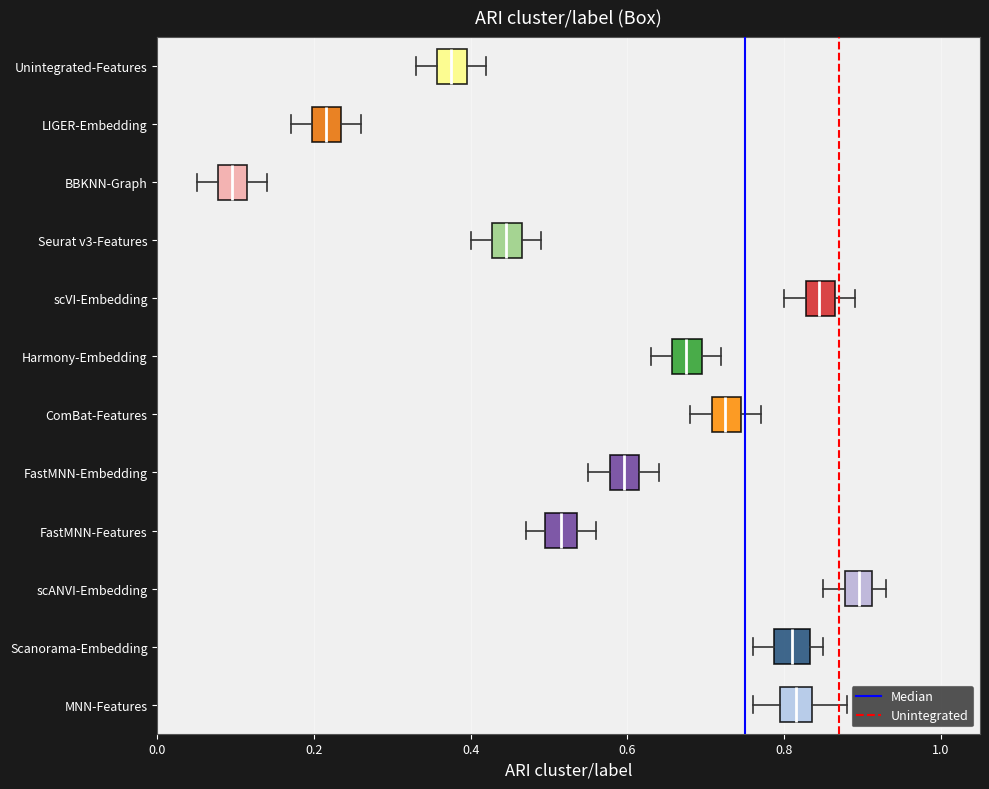

Reading bottom to top, read every box against the x-axis: the position of its median line, the range the box covers, and the ends of its whiskers. The values are not printed on the chart, so give them approximately, as read against the axis.

MNN-Features: median 0.82, box 0.80 to 0.84, whiskers 0.76 to 0.88
Scanorama-Embedding: median 0.82, box 0.78 to 0.84, whiskers 0.76 to 0.86
scANVI-Embedding: median 0.90, box 0.88 to 0.92, whiskers 0.86 to 0.94
FastMNN-Features: median 0.52, box 0.50 to 0.54, whiskers 0.48 to 0.56
FastMNN-Embedding: median 0.60, box 0.58 to 0.62, whiskers 0.56 to 0.64
ComBat-Features: median 0.72, box 0.70 to 0.74, whiskers 0.68 to 0.78
Harmony-Embedding: median 0.68, box 0.66 to 0.70, whiskers 0.64 to 0.72
scVI-Embedding: median 0.84, box 0.82 to 0.86, whiskers 0.80 to 0.90
Seurat v3-Features: median 0.44, box 0.42 to 0.46, whiskers 0.40 to 0.50
BBKNN-Graph: median 0.10, box 0.08 to 0.12, whiskers 0.06 to 0.14
LIGER-Embedding: median 0.22, box 0.20 to 0.24, whiskers 0.18 to 0.26
Unintegrated-Features: median 0.38, box 0.36 to 0.40, whiskers 0.34 to 0.42